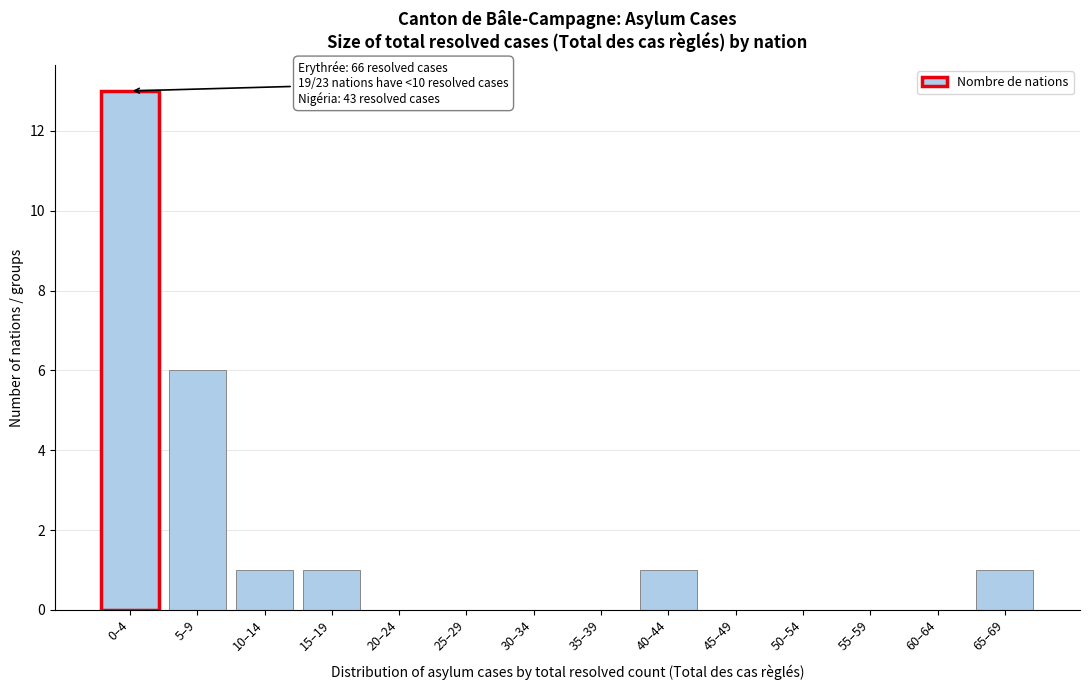

Reading left to right, extract all data points from this chart.

0–4=13	5–9=6	10–14=1	15–19=1	20–24=0	25–29=0	30–34=0	35–39=0	40–44=1	45–49=0	50–54=0	55–59=0	60–64=0	65–69=1